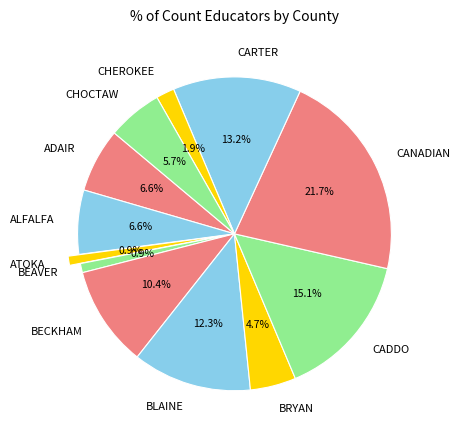

To the nearest percent, what portion does ALFALFA represent?

7%